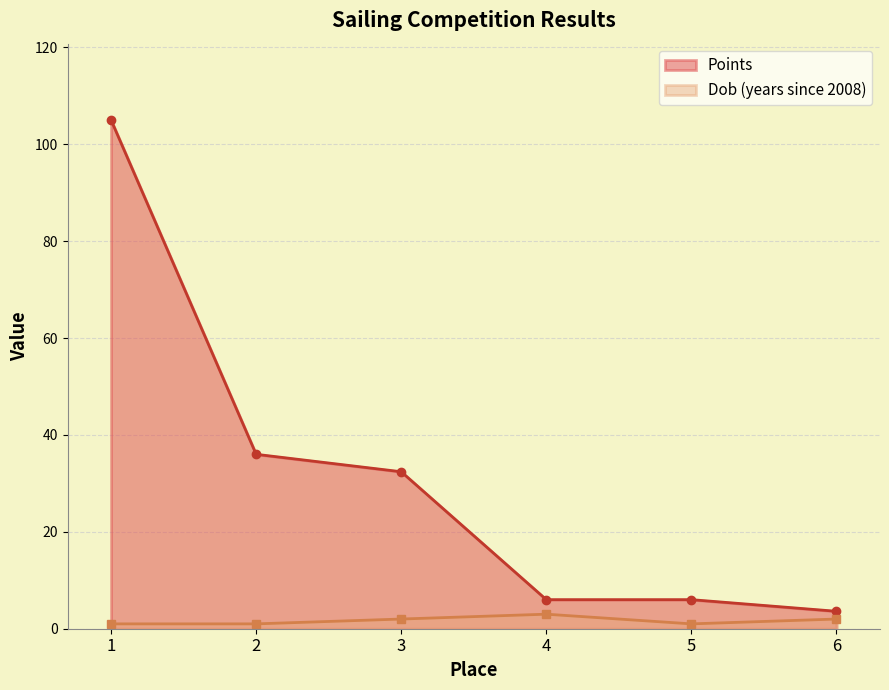

At which label does Points first exceed 32?

1